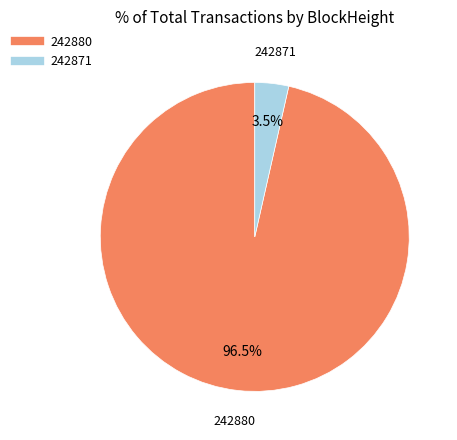

Is 242871 the majority of the pie?

No